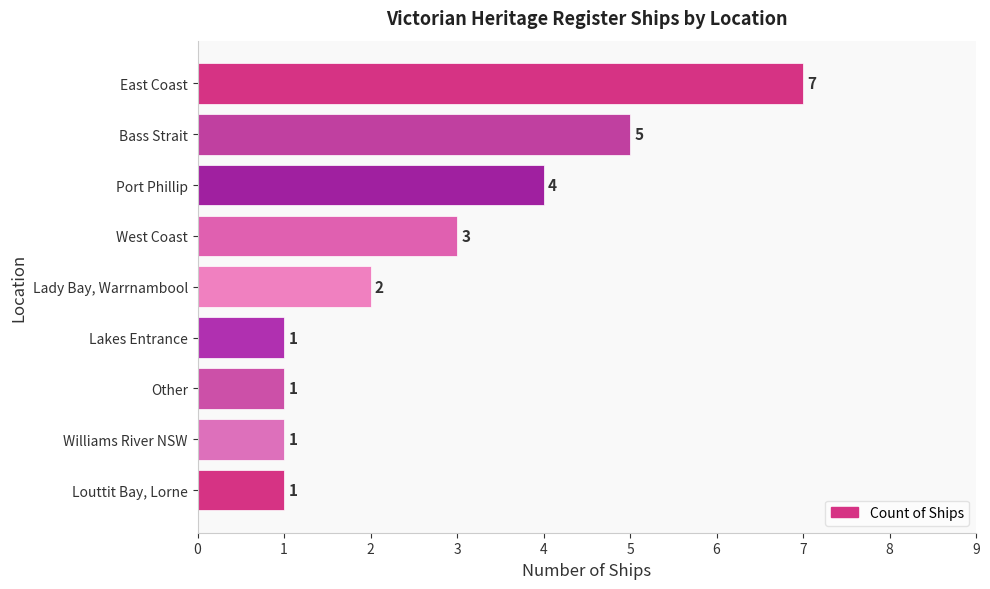

What is the greatest value displayed?

7